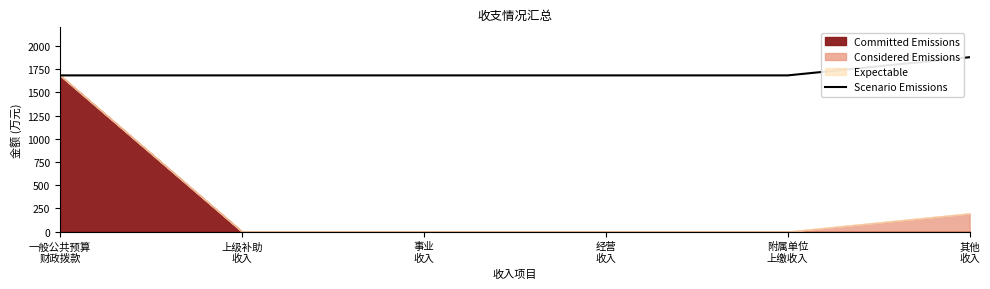

Reading right to left, extract all data points from this chart.

其他
收入=1878.2	附属单位
上缴收入=1682.5	经营
收入=1682.5	事业
收入=1682.5	上级补助
收入=1682.5	一般公共预算
财政拨款=1682.5